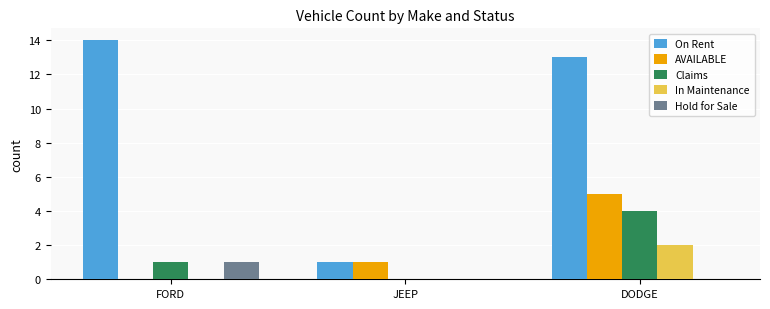

Is the value of On Rent at FORD greater than the value of Hold for Sale at FORD?

Yes